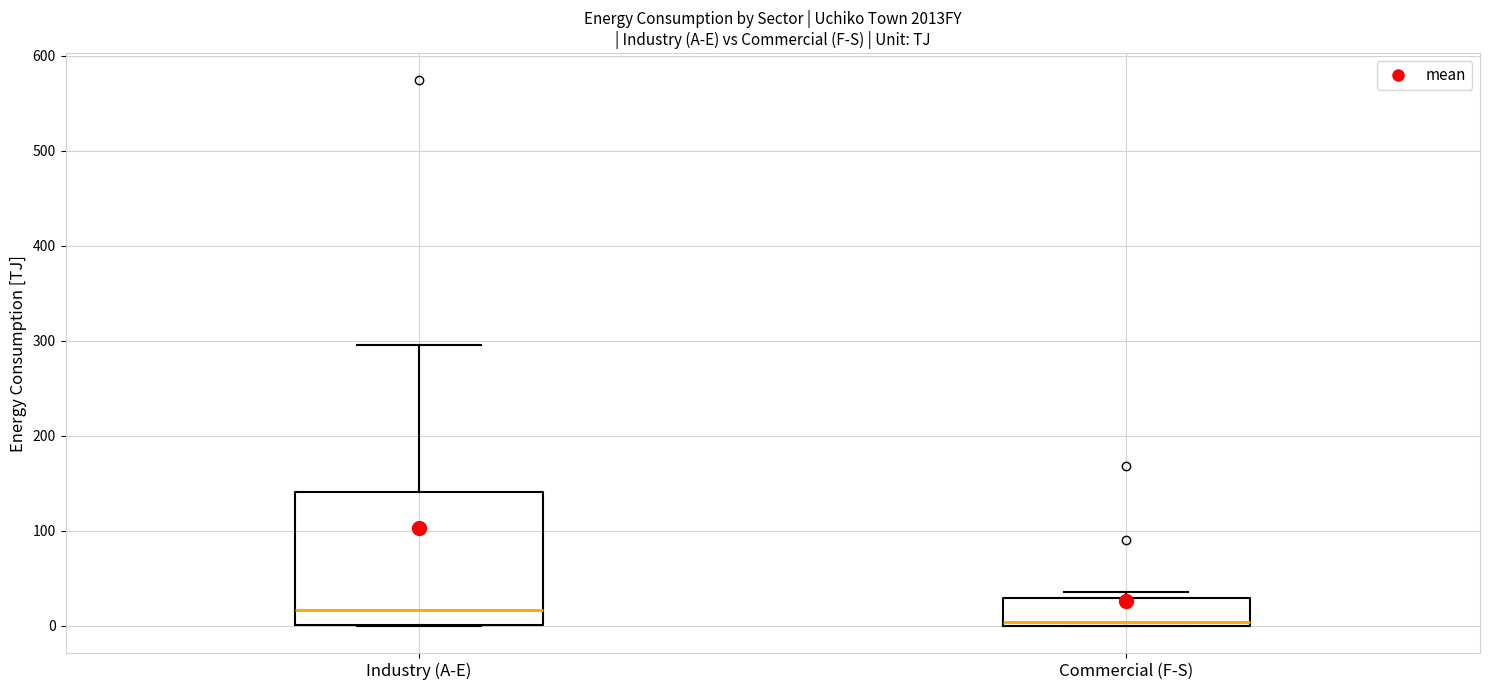

Where is the lower edge of the box for Industry (A-E) on the y-axis? The values are not printed on the chart, so give them approximately, as read against the axis.

0